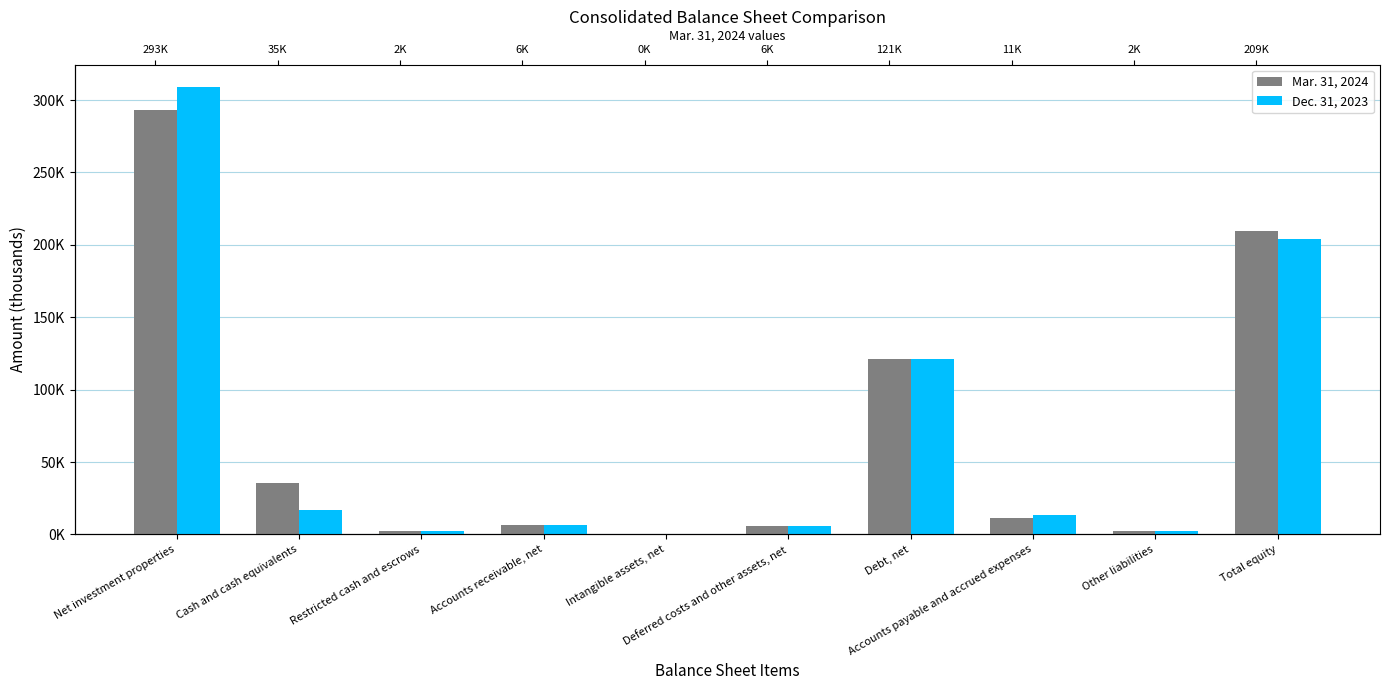

Which series has the widest spread of values?

Dec. 31, 2023